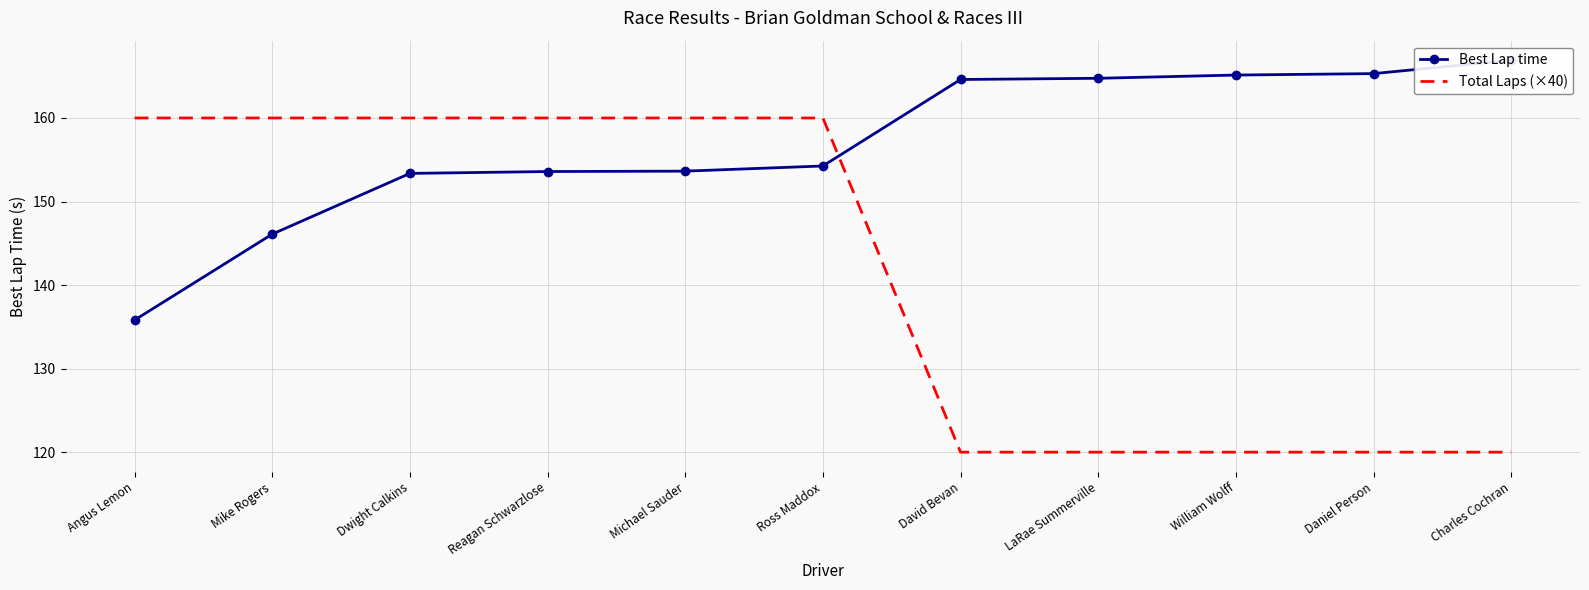

Between Reagan Schwarzlose and David Bevan, which series saw the biggest shift?

Total Laps (×40)